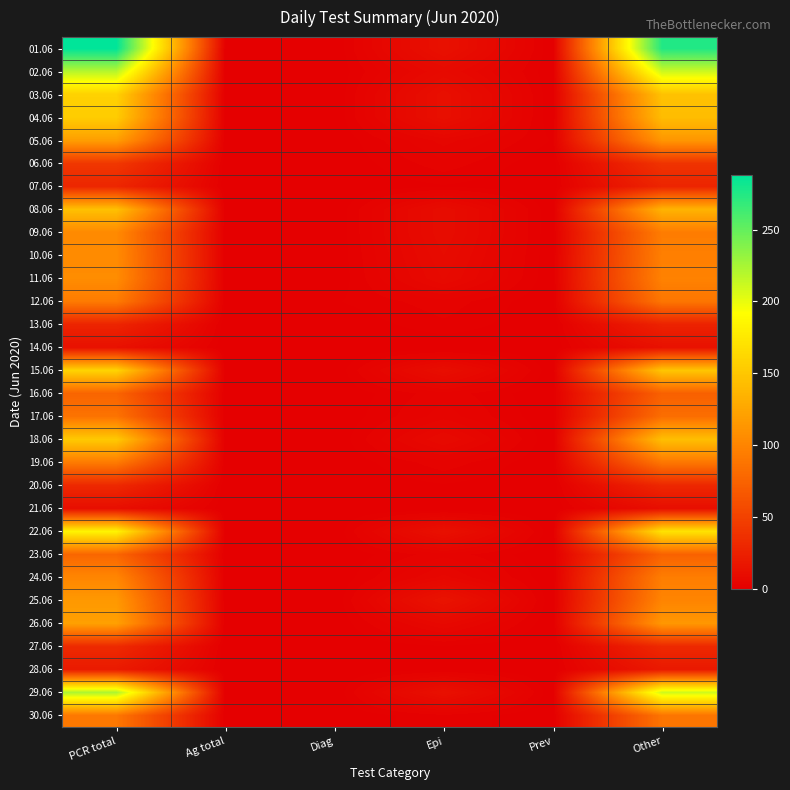

Count the number of data series in this chart.

30